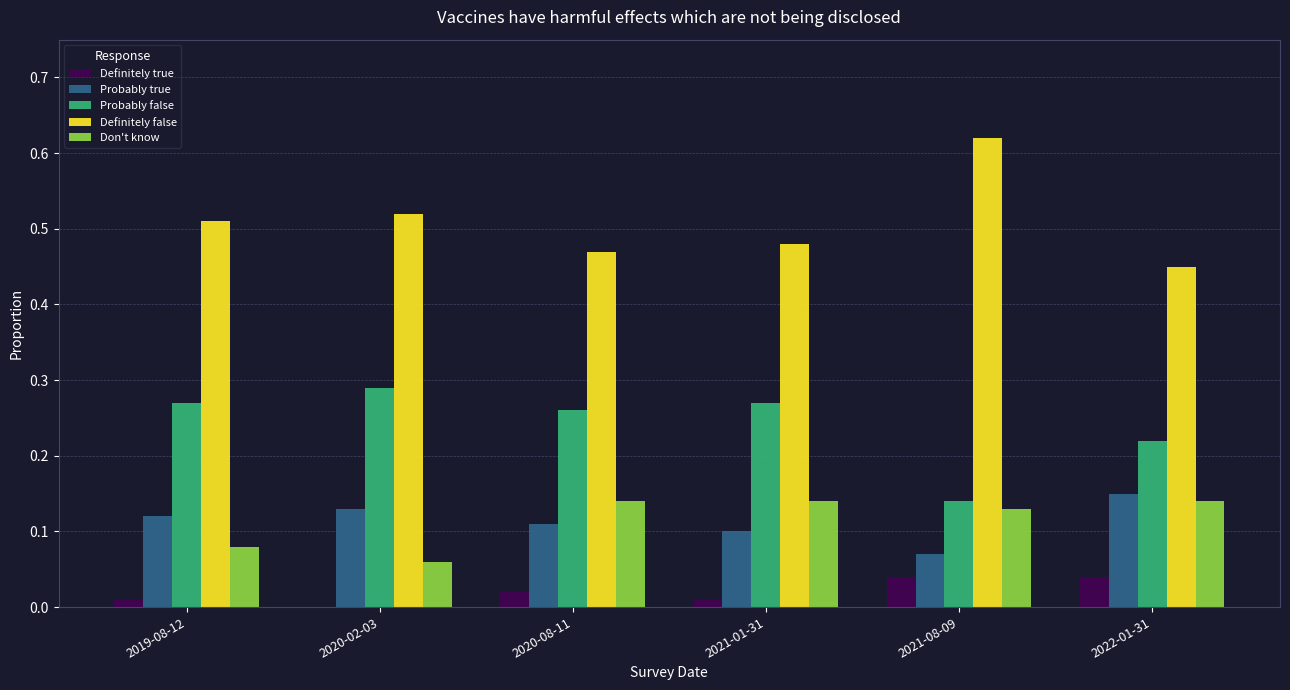

What is the sum of all Probably true values?

0.7